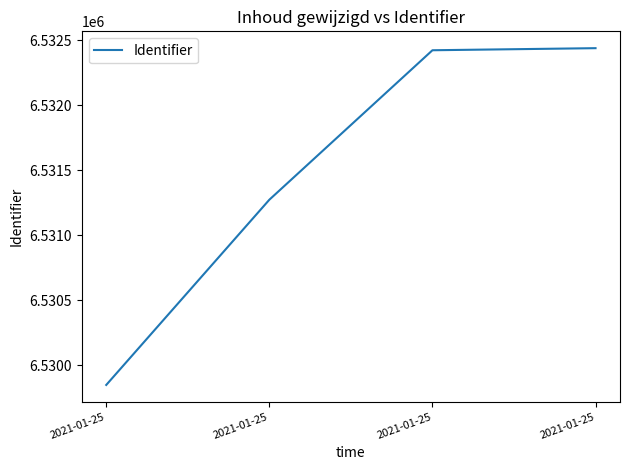

Does the chart have visible grid lines?

No